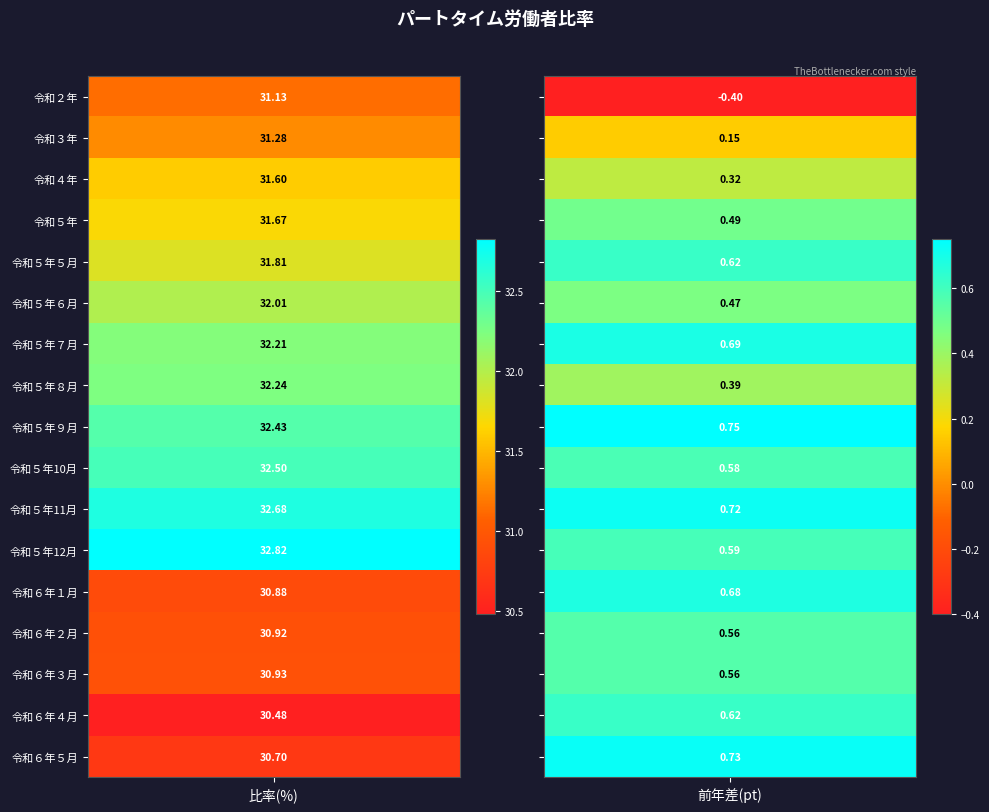

Is it true that 令和３年 equals 31.3 at 0?

True